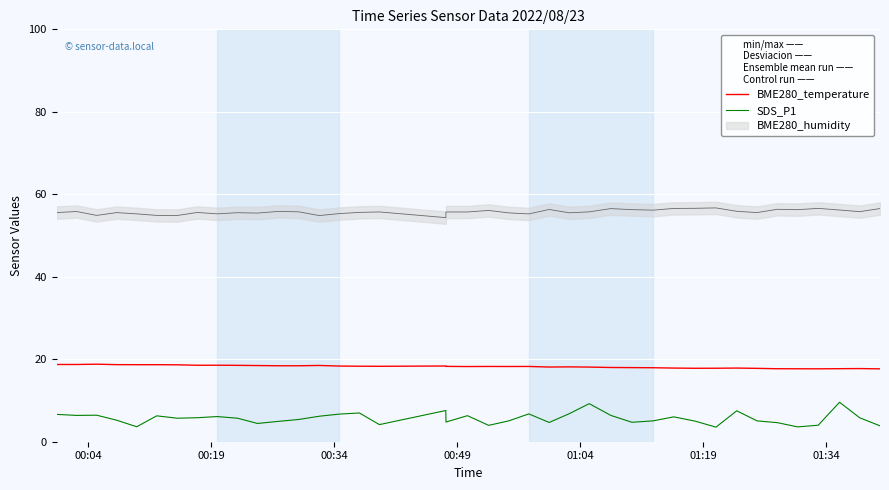

True or false: SDS_P1 and BME280_temperature intersect in this chart.

False